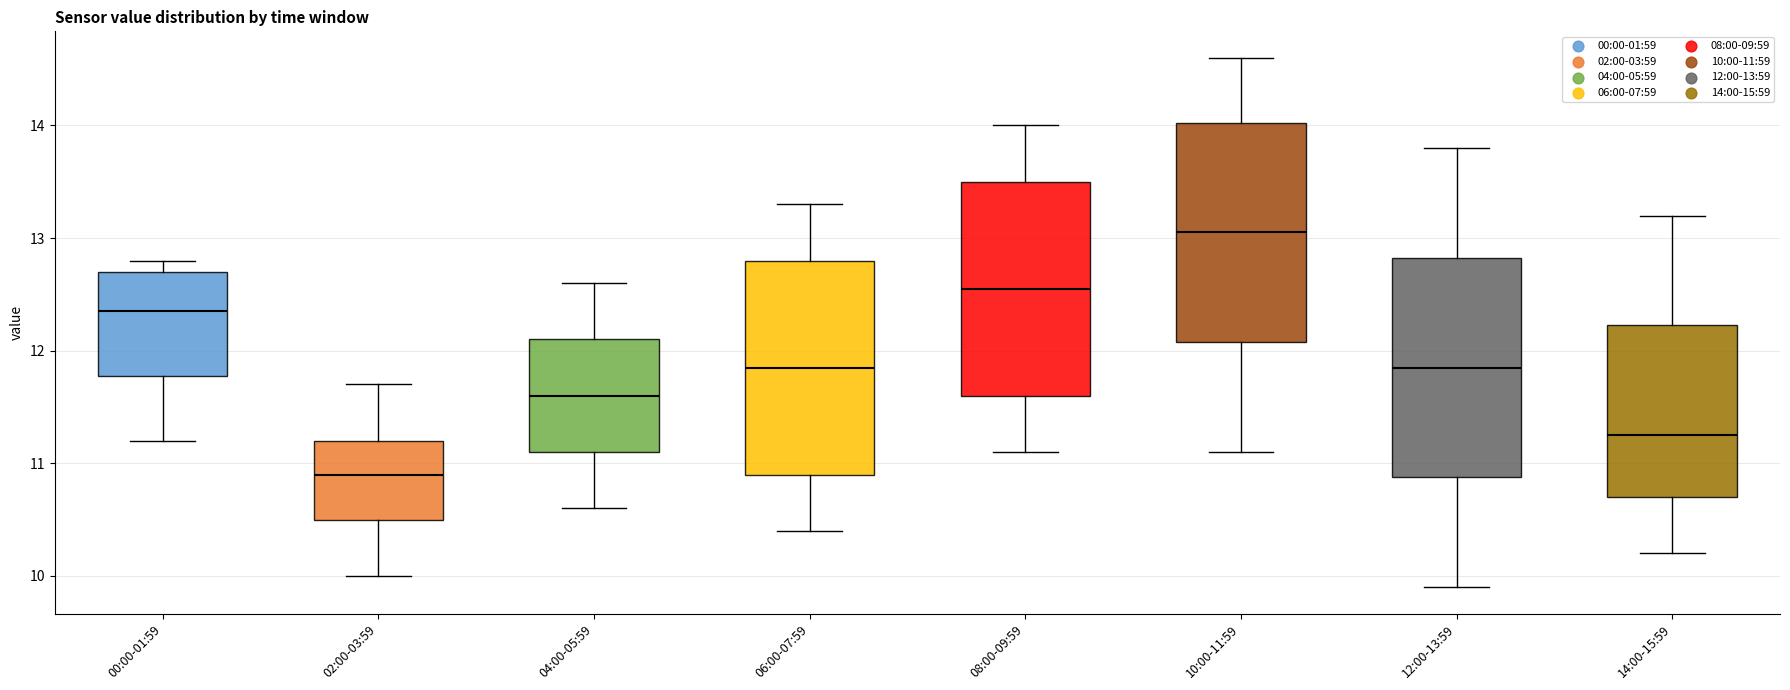

Where is the upper edge of the box for 04:00-05:59 on the y-axis? The values are not printed on the chart, so give them approximately, as read against the axis.

12.1